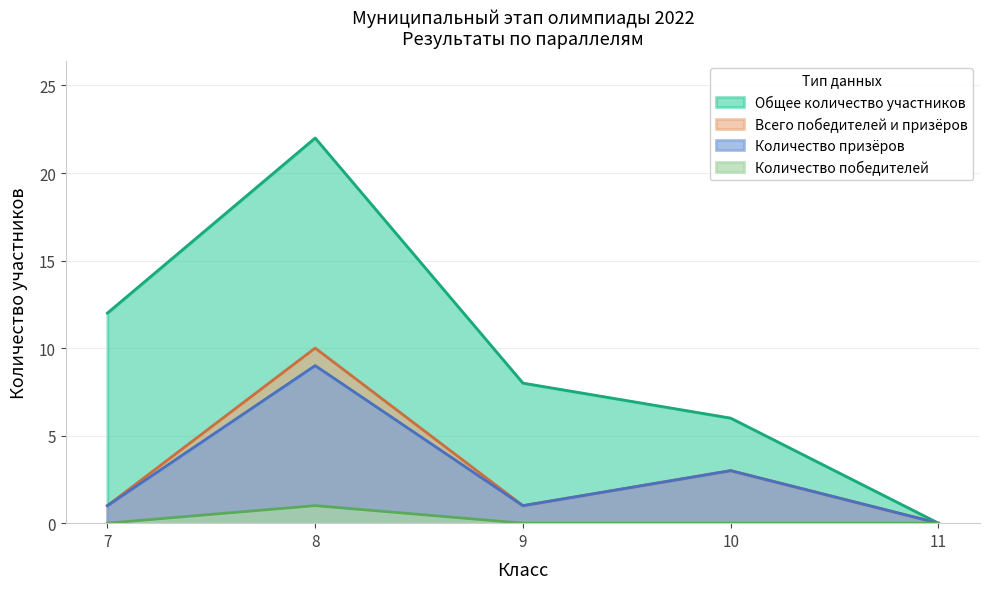

The Количество победителей series shows 0 at 7. True or false?

False